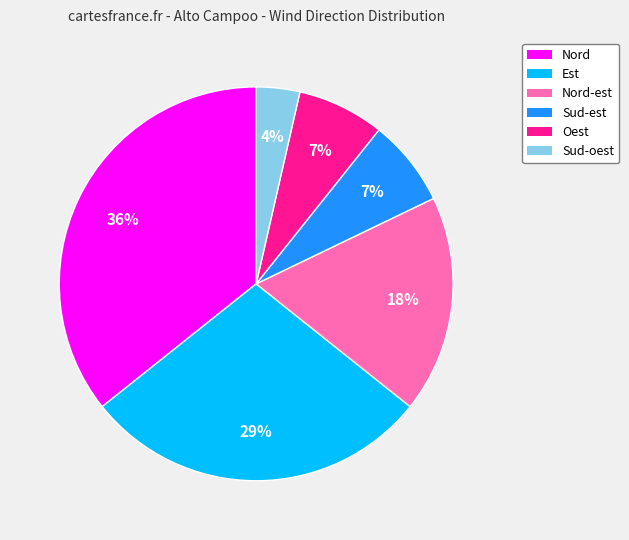

What is the ratio of the value at Nord to the value at Est?

1.2